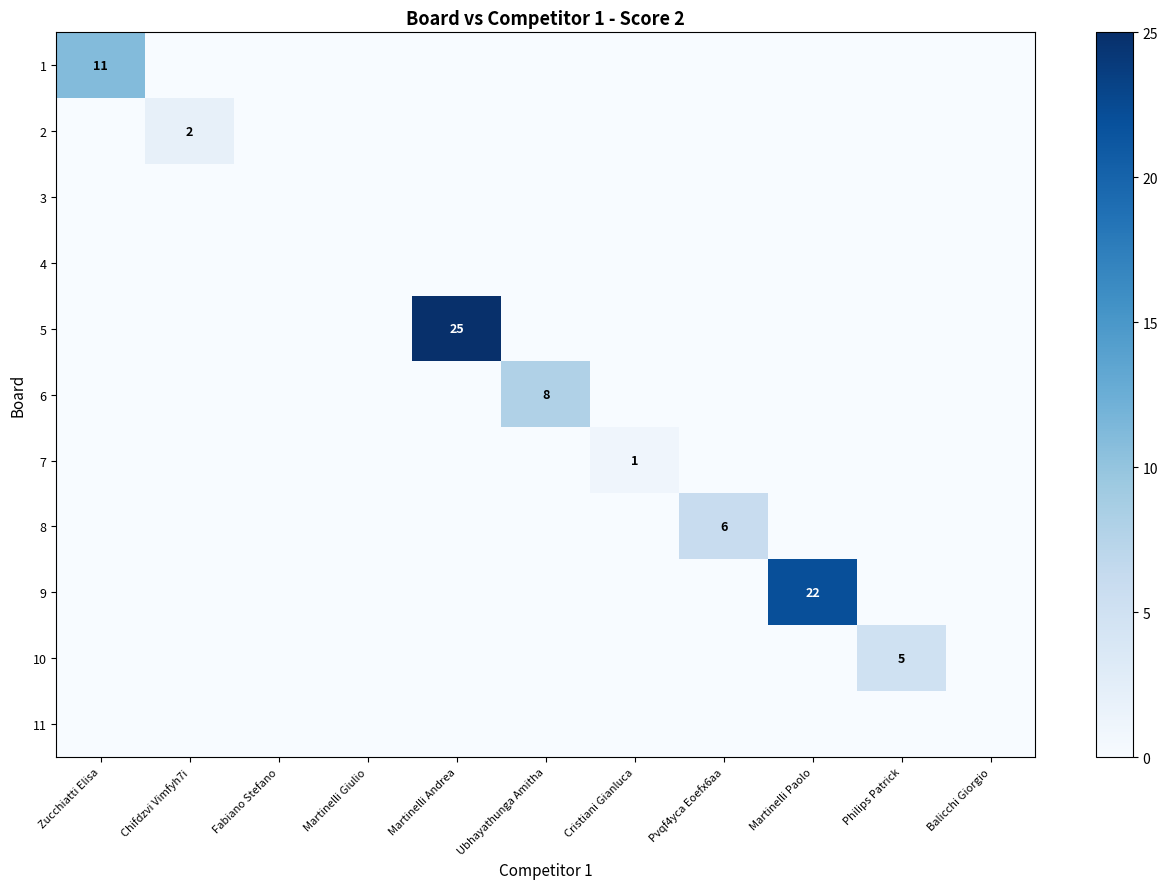

List the labels in order of 6 value, smallest first.

Zucchiatti Elisa, Chifdzvi Vimfyh7i, Fabiano Stefano, Martinelli Giulio, Martinelli Andrea, Cristiani Gianluca, Pvqf4yca Eoefx6aa, Martinelli Paolo, Philips Patrick, Balicchi Giorgio, Ubhayathunga Amitha